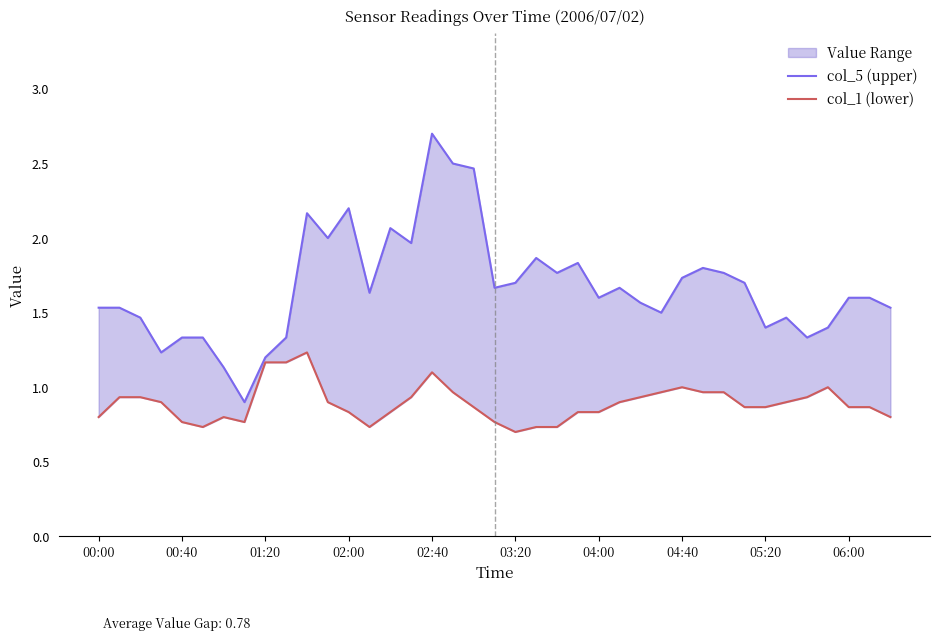

Is it true that col_1 (lower) equals 0.4 at 02:00?

False